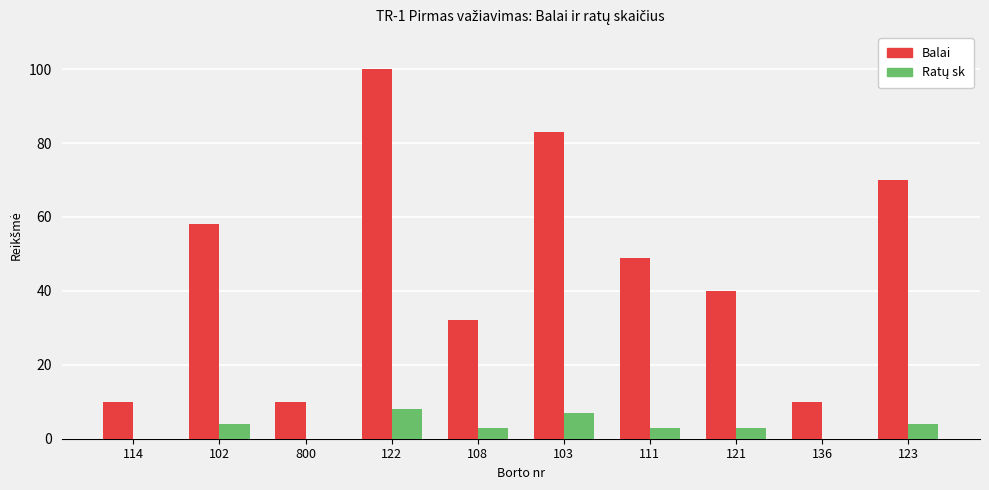

What is the sum of all Balai values?

462